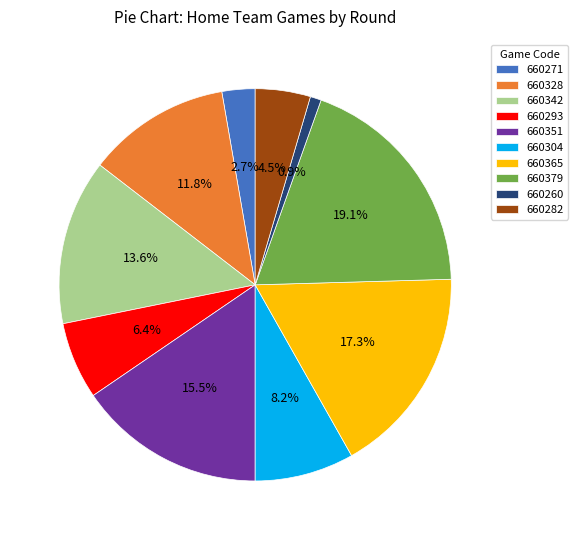

To the nearest percent, what is the difference between the largest and smallest slice percentages?

18%